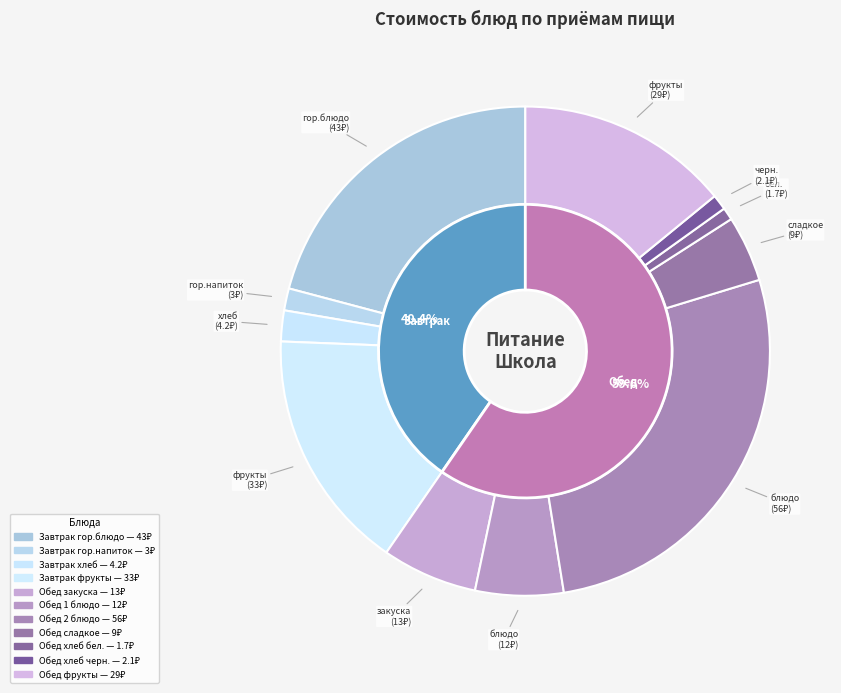

How many slices are in this pie chart?

11